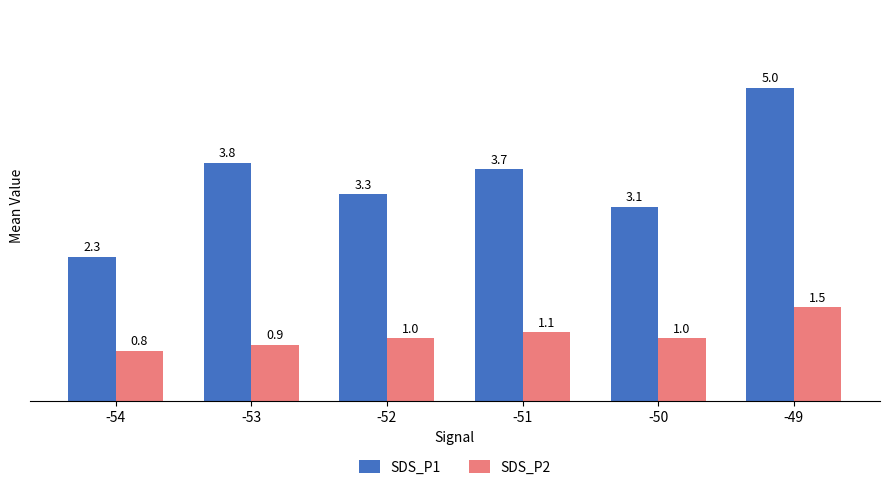

Which series has the largest range (max minus min)?

SDS_P1